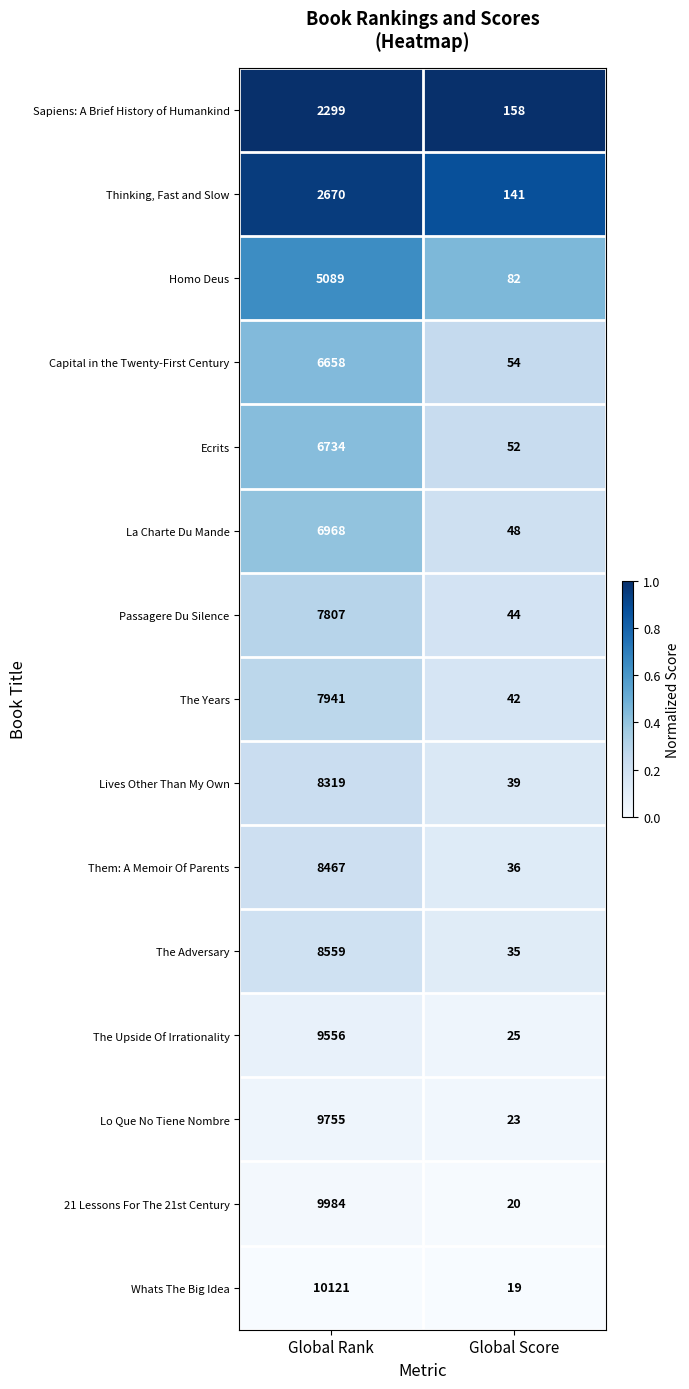

What is the total value across all series at Global Score?

818